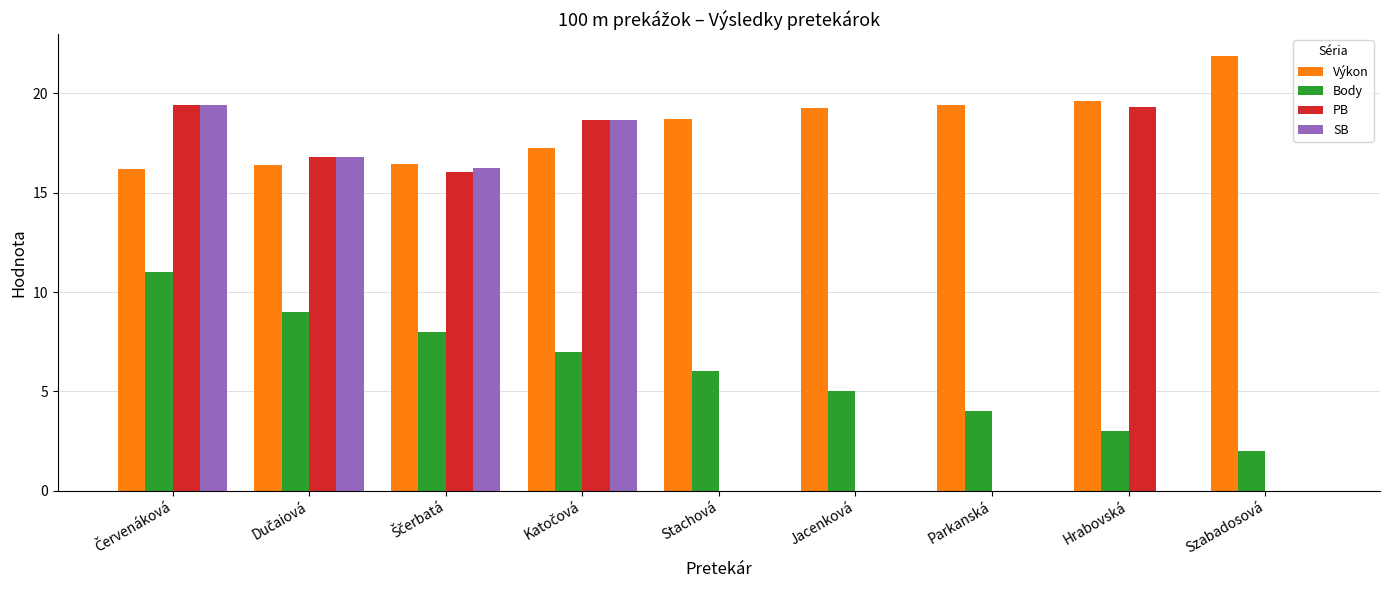

Which series has the largest total across all categories?

Výkon